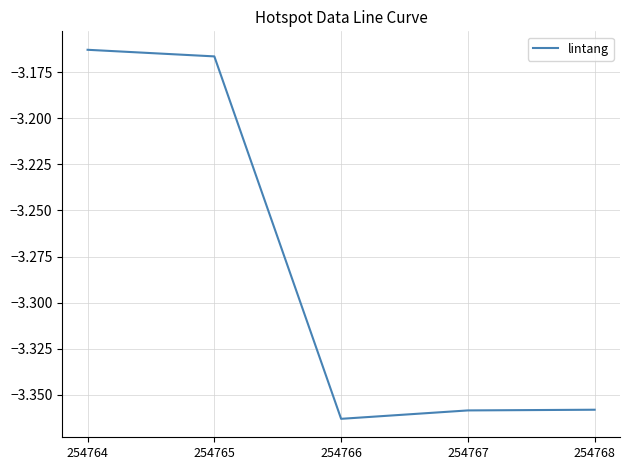

The value at 254767 is -1.5. True or false?

False